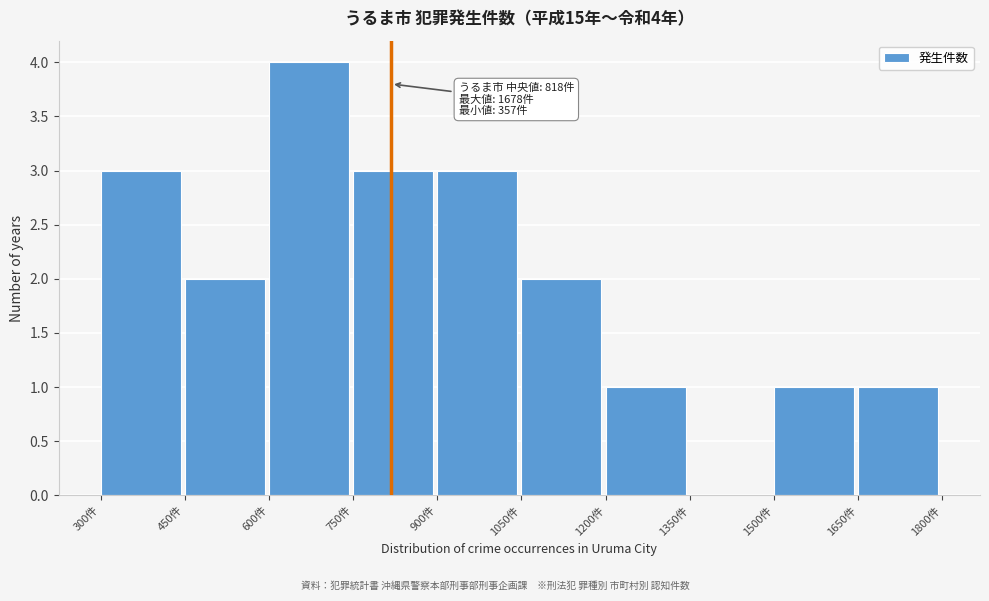

Which range on the x-axis has the tallest bar?

600 to 750